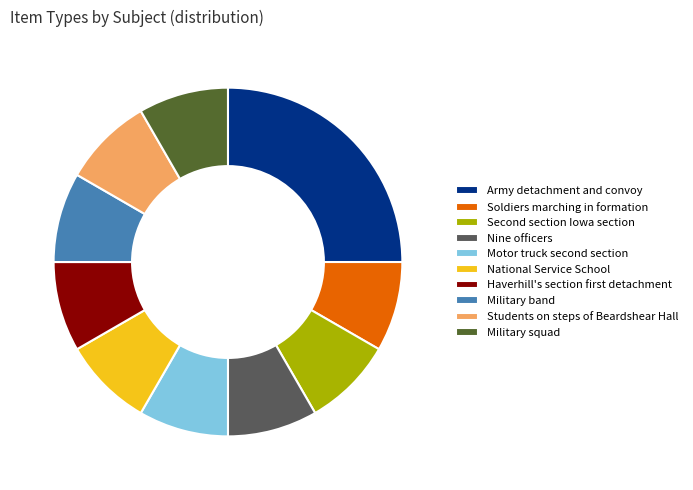

Count the number of slices in the pie.

10